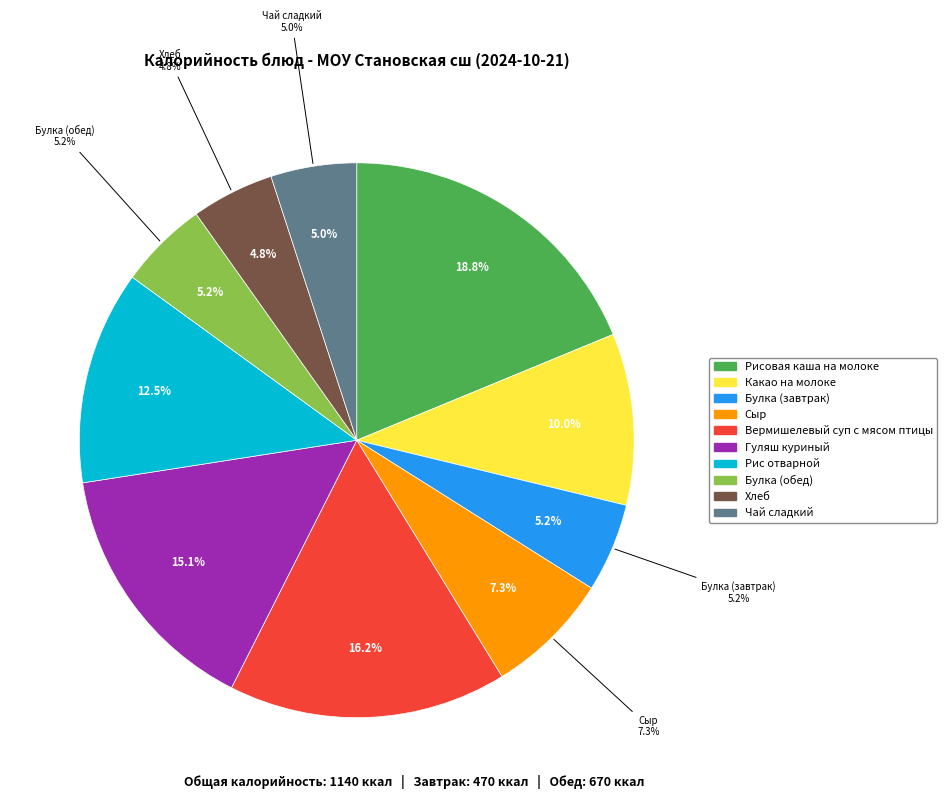

To the nearest percent, what is the average slice percentage?

10%